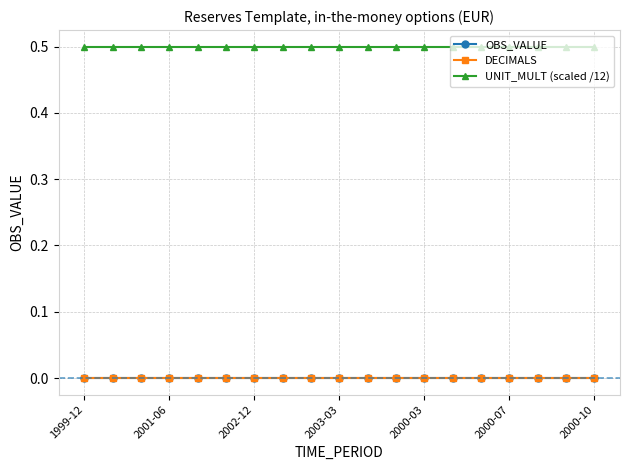

What is the maximum value shown in the chart?

0.5